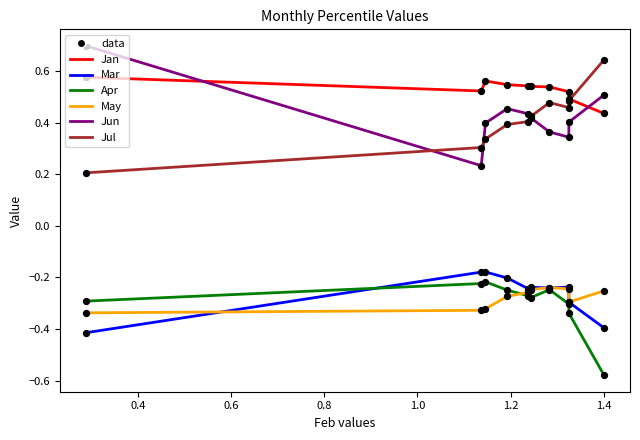

True or false: Apr and Jul intersect in this chart.

False